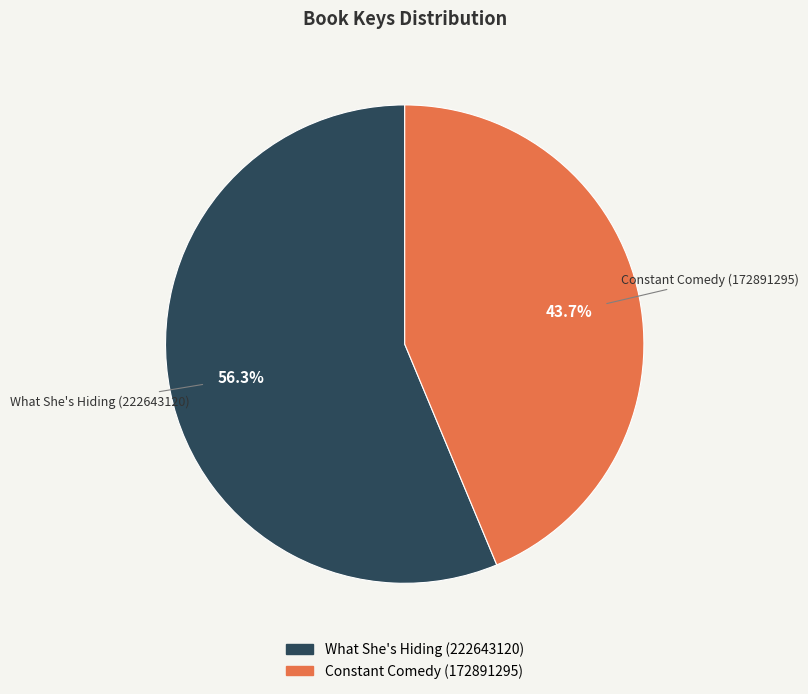

Is the sum of Constant Comedy (172891295) and What She's Hiding (222643120) greater than half?

Yes